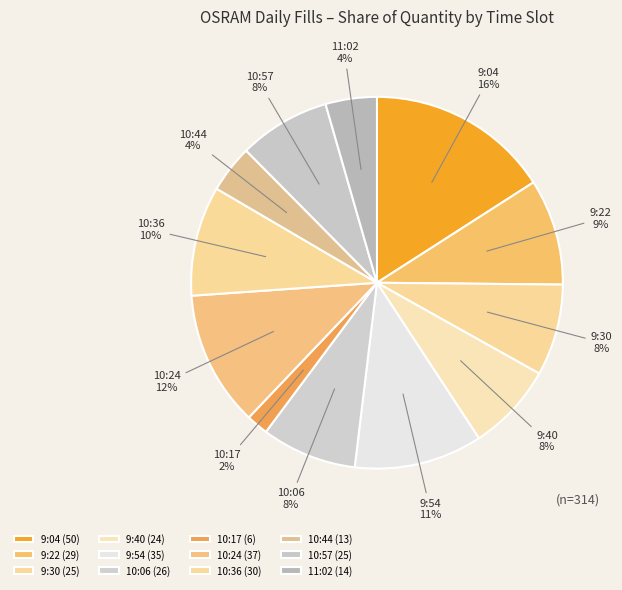

What is the ratio of the value at 9:40 to the value at 10:57?

1.0